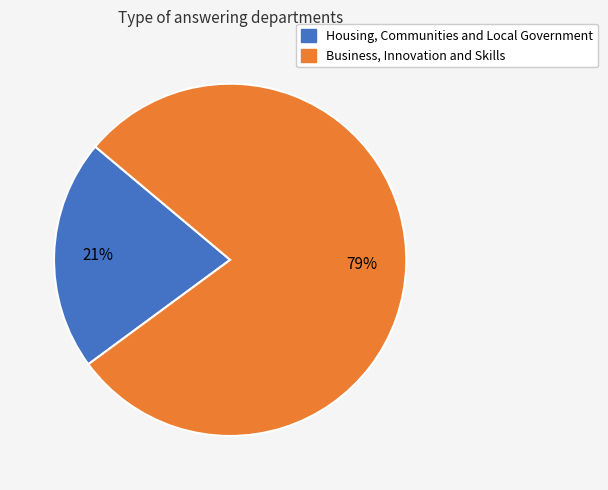

To the nearest percent, what is the average slice percentage?

50%